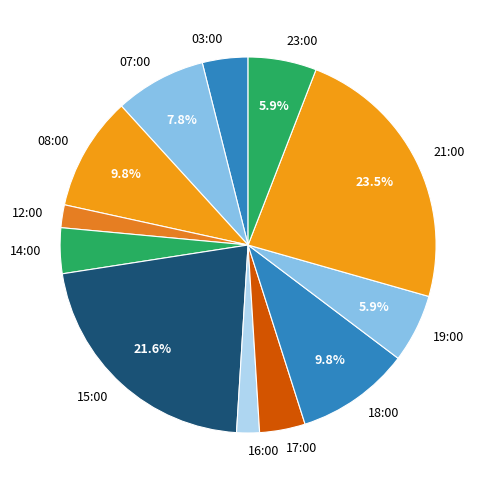

True or false: 18:00 accounts for 10% of the total.

True